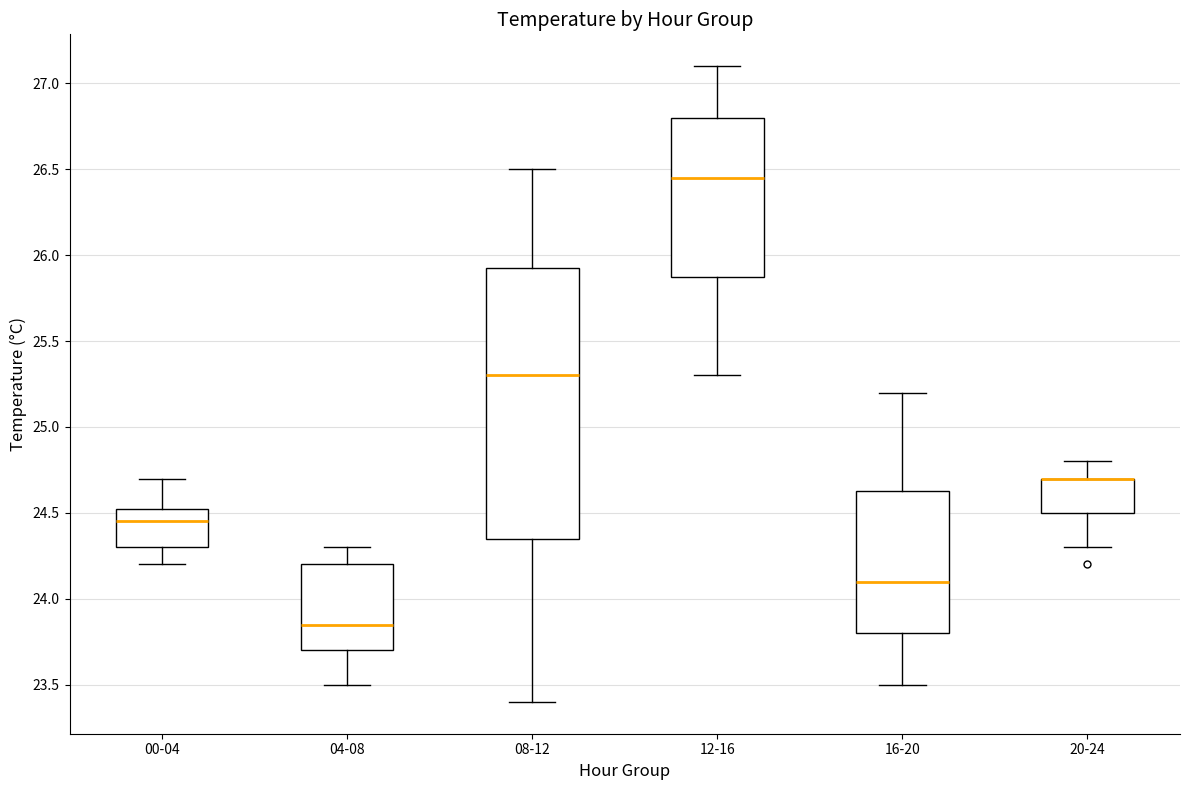

Where is the lower edge of the box for 00-04 on the y-axis? The values are not printed on the chart, so give them approximately, as read against the axis.

24.30